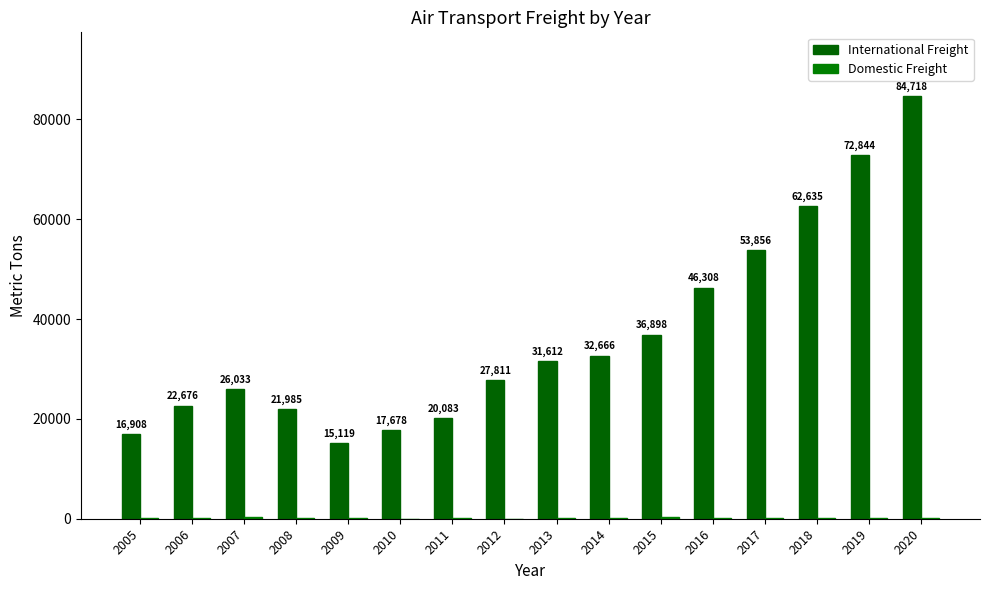

Reading left to right, what are all the values shown in this chart?

International Freight: 16908.0	22676.0	26033.0	21985.0	15119.0	17678.0	20083.0	27811.0	31612.0	32666.0	36898.0	46308.0	53856.0	62635.0	72844.0	84718.0
Domestic Freight: 65.0	91.0	398.0	124.0	75.0	0.2	124.0	5.0	62.0	183.0	252.0	153.0	132.0	114.0	99.0	86.0